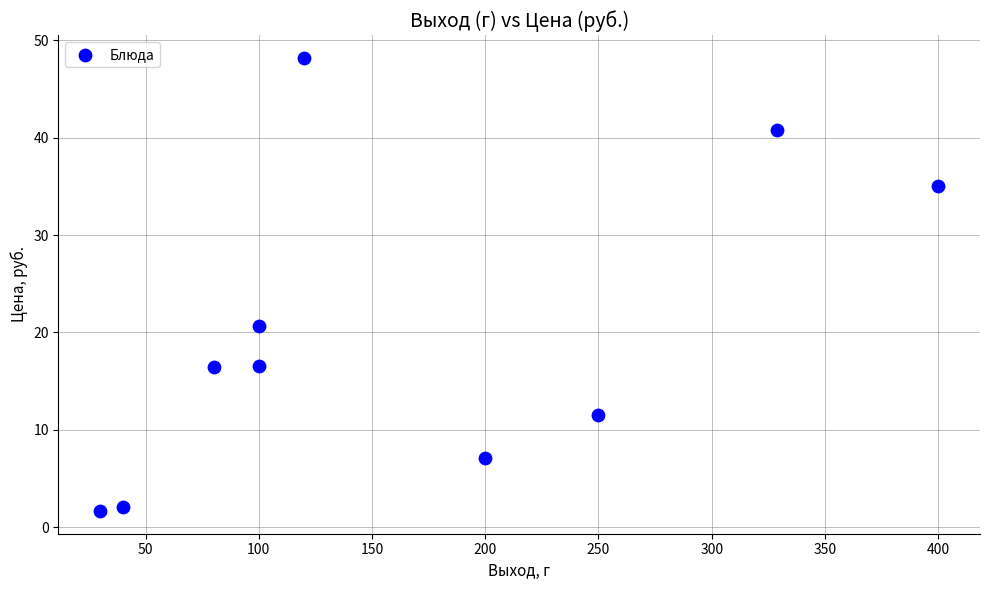

What Y value in the scatter plot is closest to 24?

20.7